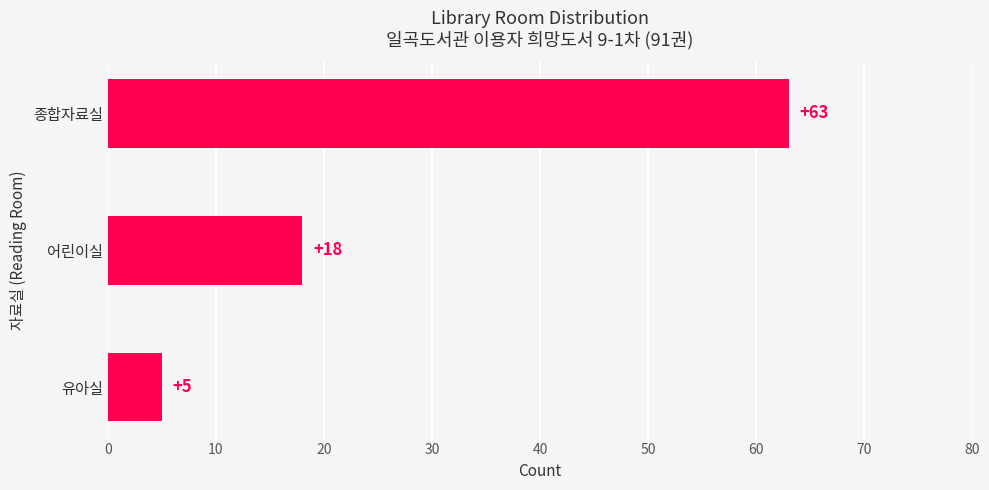

How many data points does each series have?

3